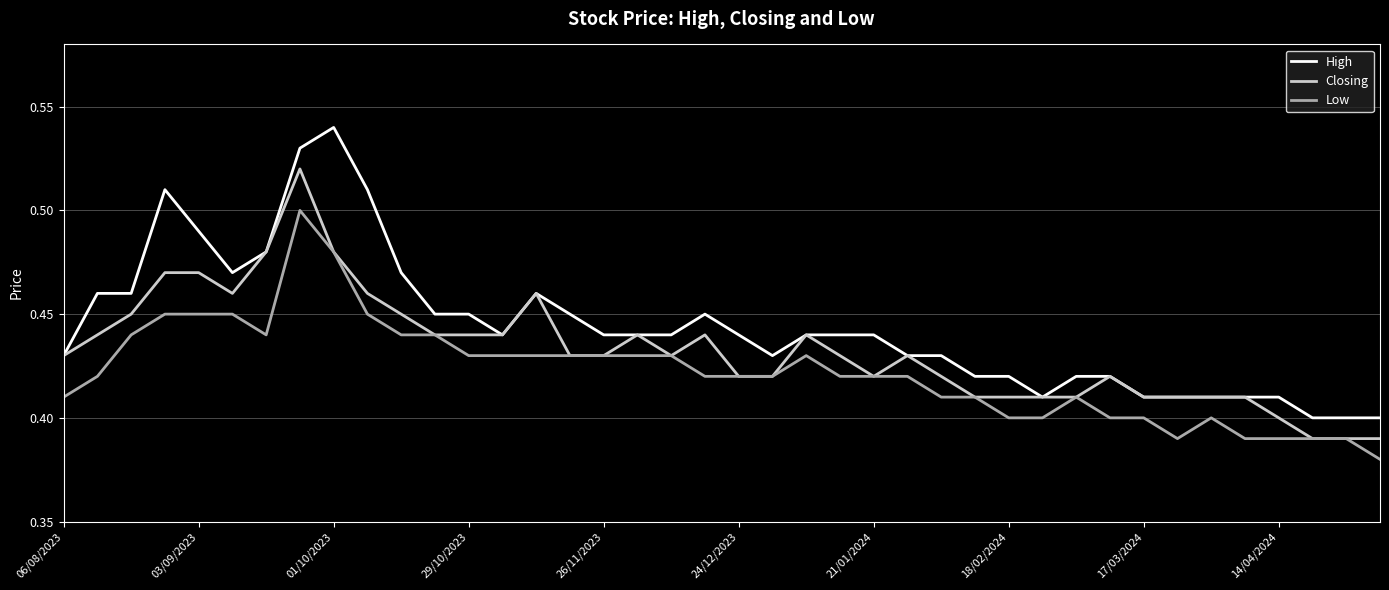

What are all the series names shown in the legend?

High, Closing, Low